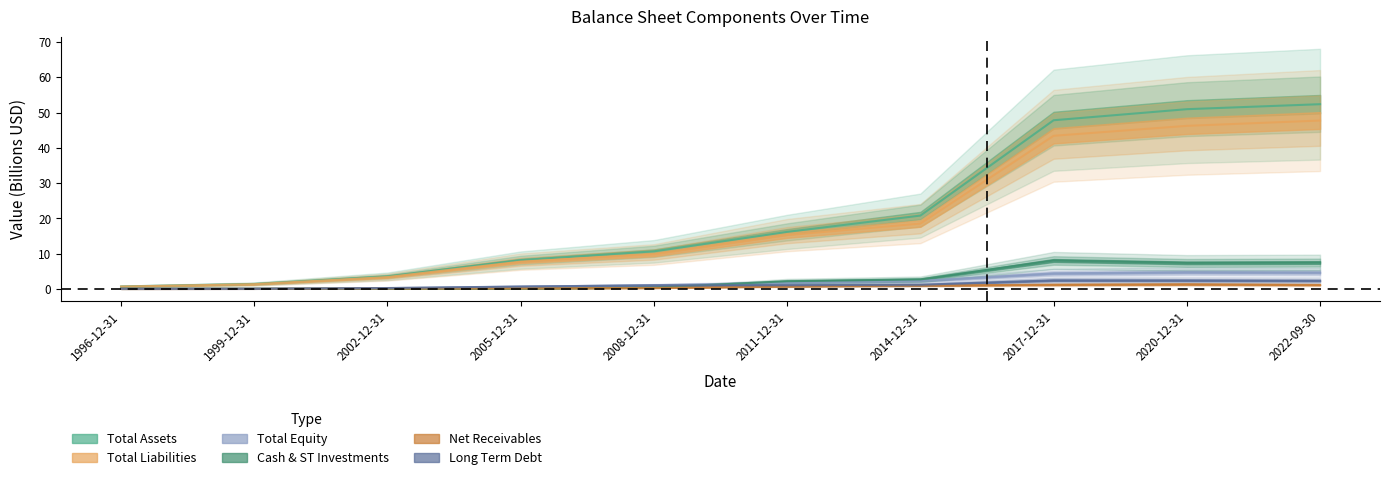

The Net Receivables series shows 0.0 at 1996-12-31. True or false?

False